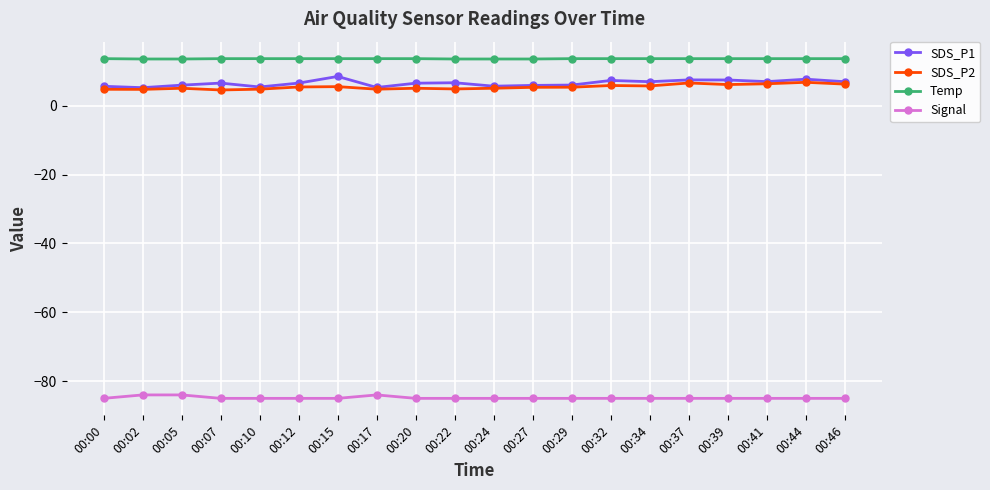

True or false: SDS_P2 and Temp intersect in this chart.

False